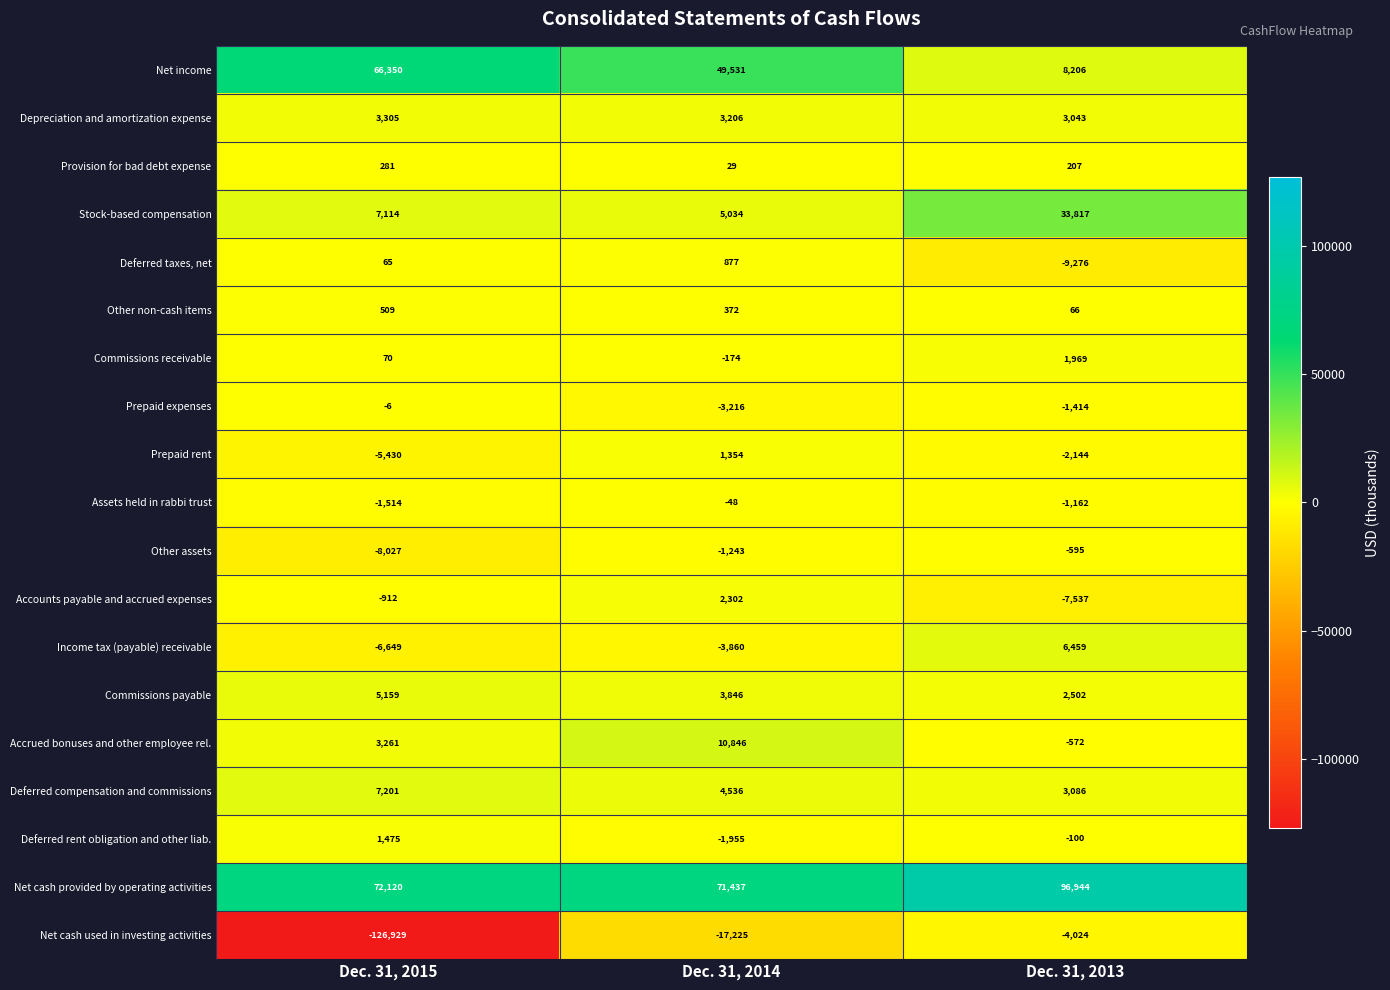

What is the average value of the Income tax (payable) receivable series?

-1350